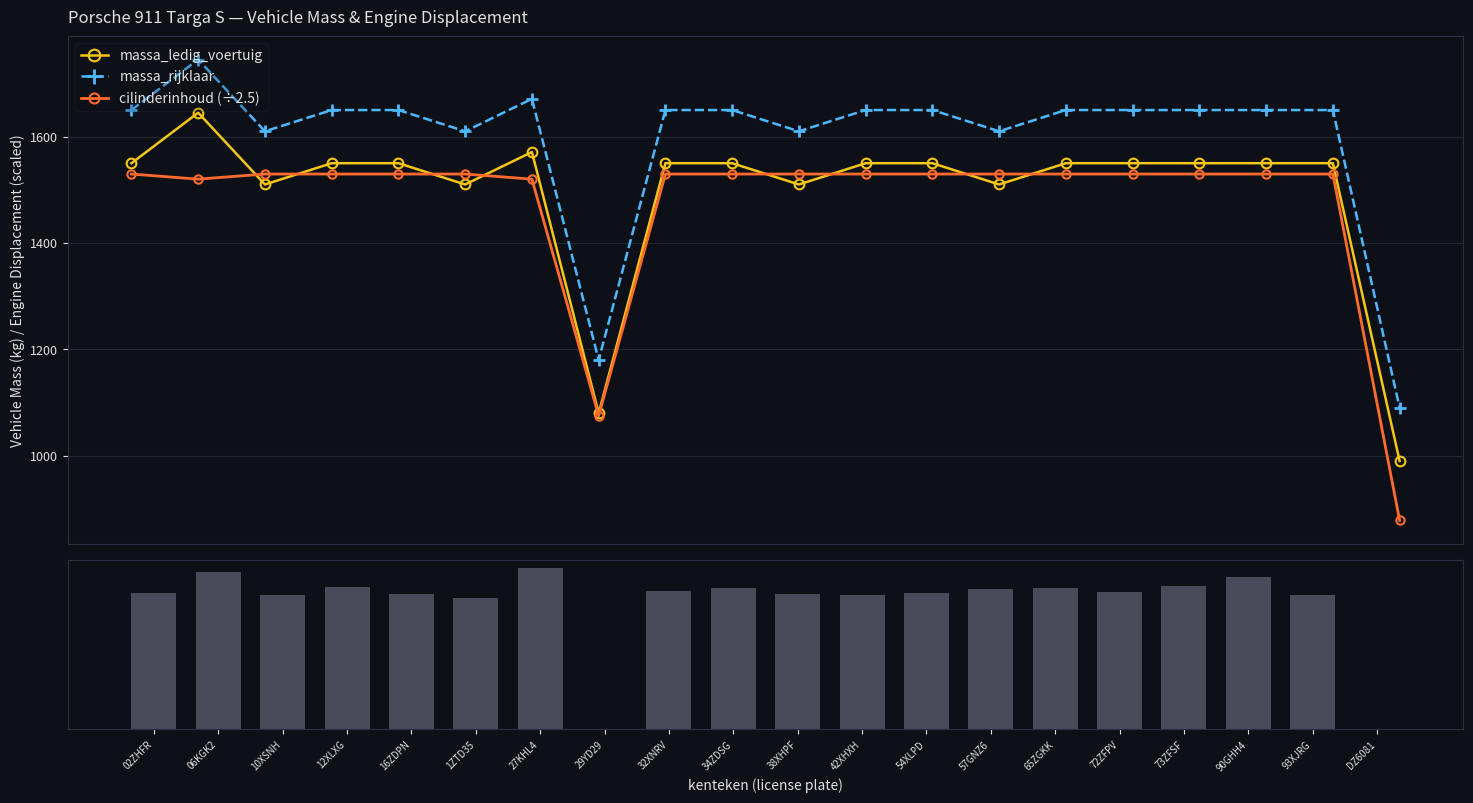

How many data points in massa_rijklaar are less than 1650?

6